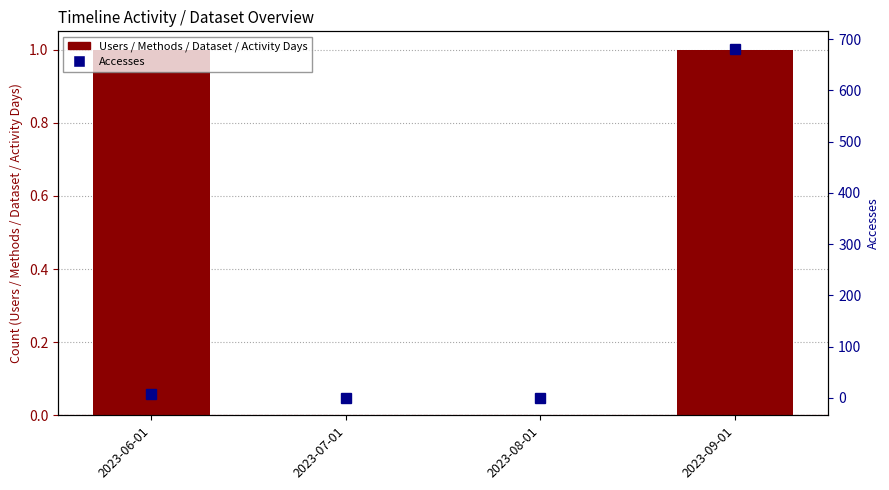

What is the label of the 1st bar from the right?

2023-09-01